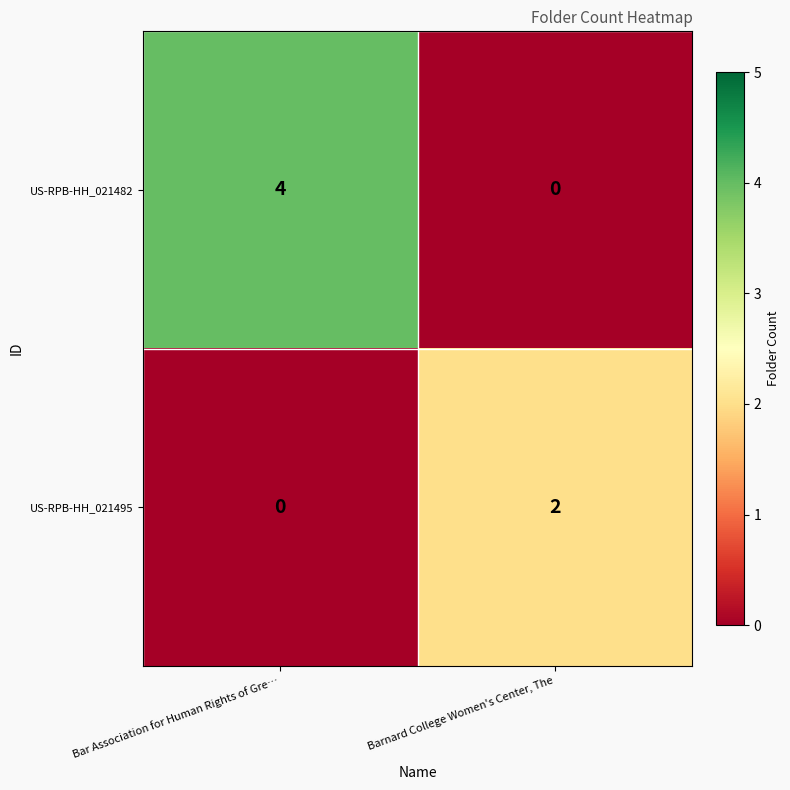

How many series are shown in this chart?

2